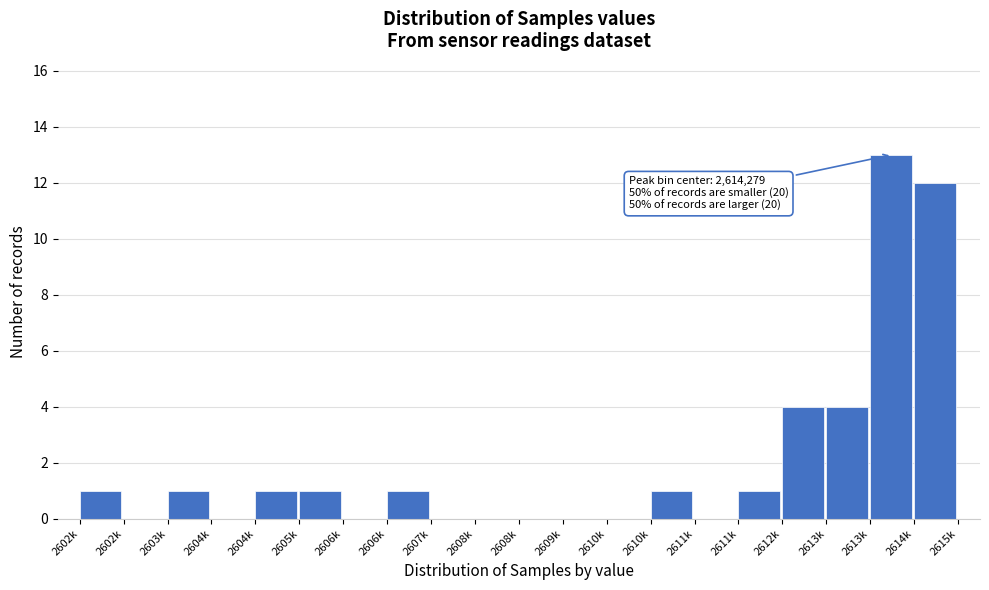

Are the bars horizontal?

No